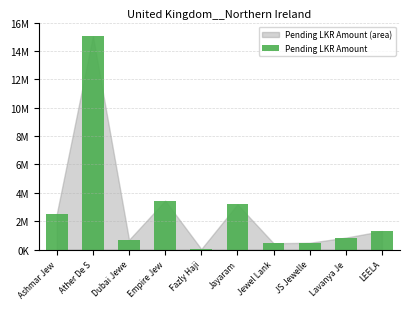

Are the bars horizontal?

No